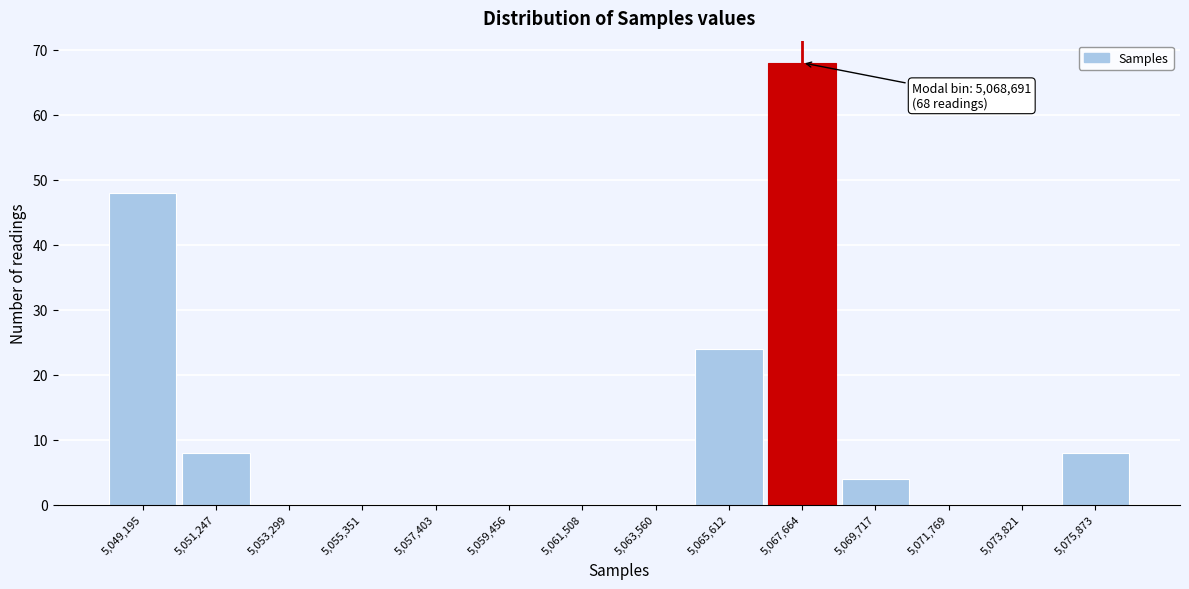

Reading left to right, extract all data points from this chart.

5,049,195=48	5,051,247=8	5,053,299=0	5,055,351=0	5,057,403=0	5,059,456=0	5,061,508=0	5,063,560=0	5,065,612=24	5,067,664=68	5,069,717=4	5,071,769=0	5,073,821=0	5,075,873=8